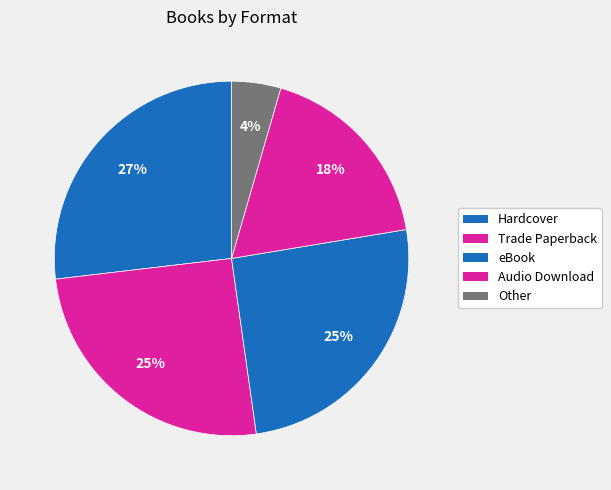

How many slices are in this pie chart?

5